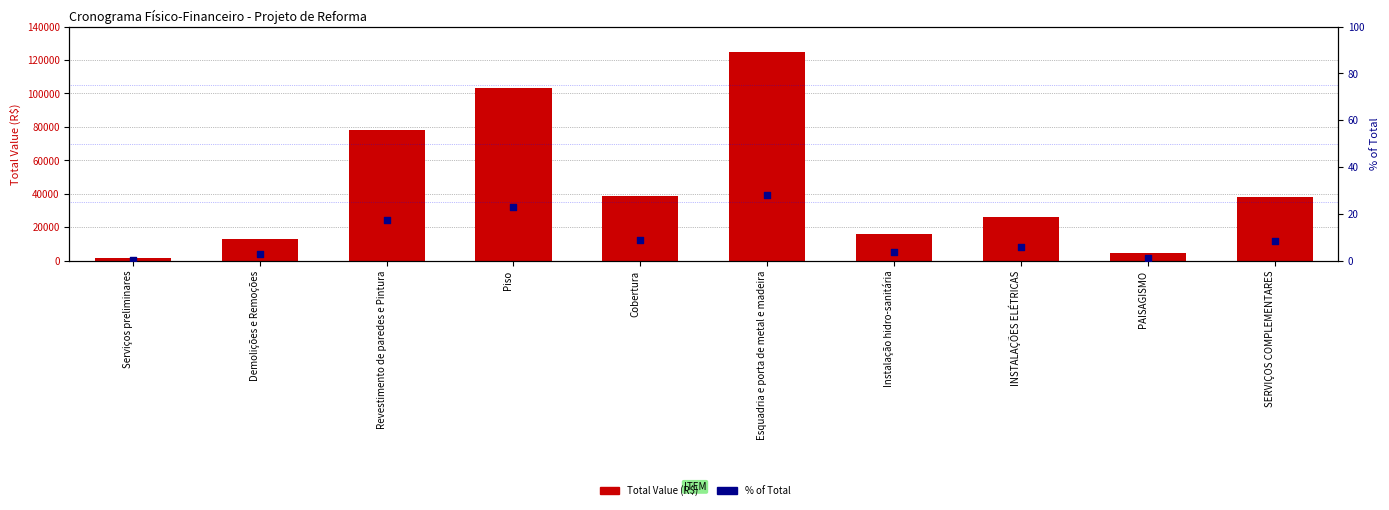

At how many categories does at least one series exceed 23510?

6